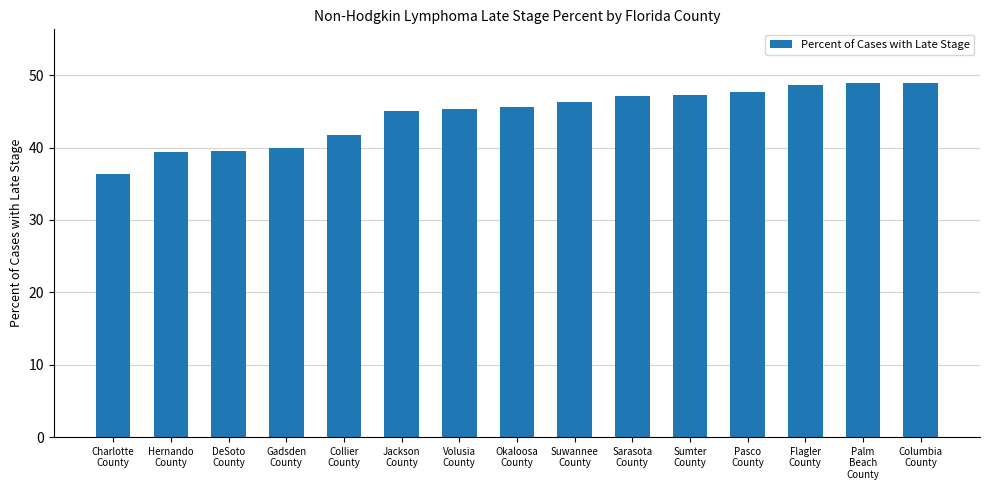

How many categories are shown in the chart?

15